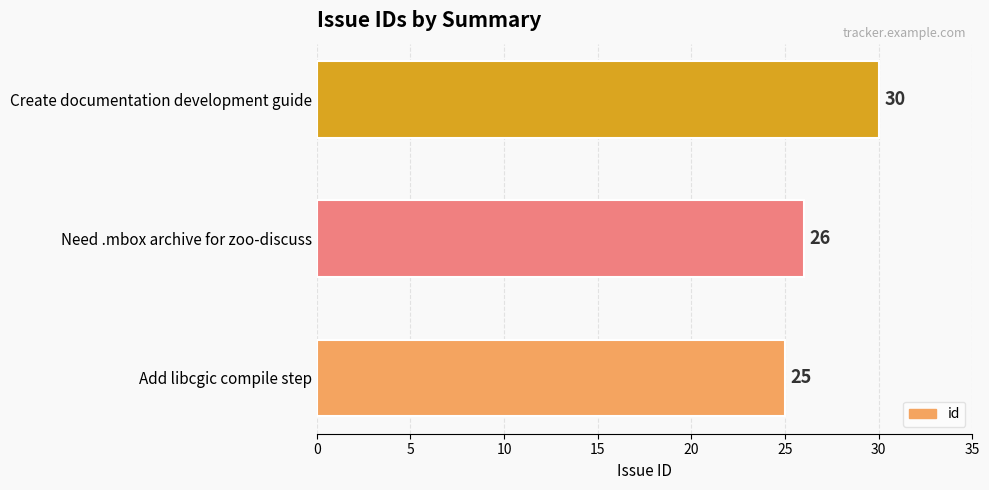

At which label is the value closest to 27?

Need .mbox archive for zoo-discuss